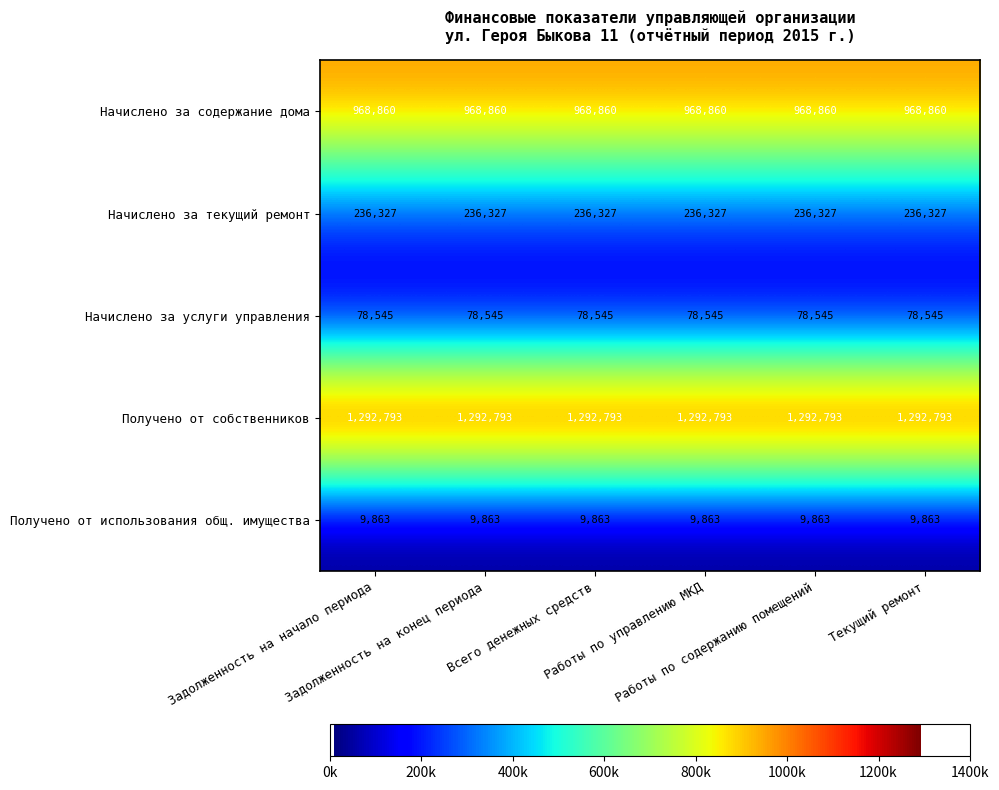

Which series has the largest total across all categories?

Получено от собственников